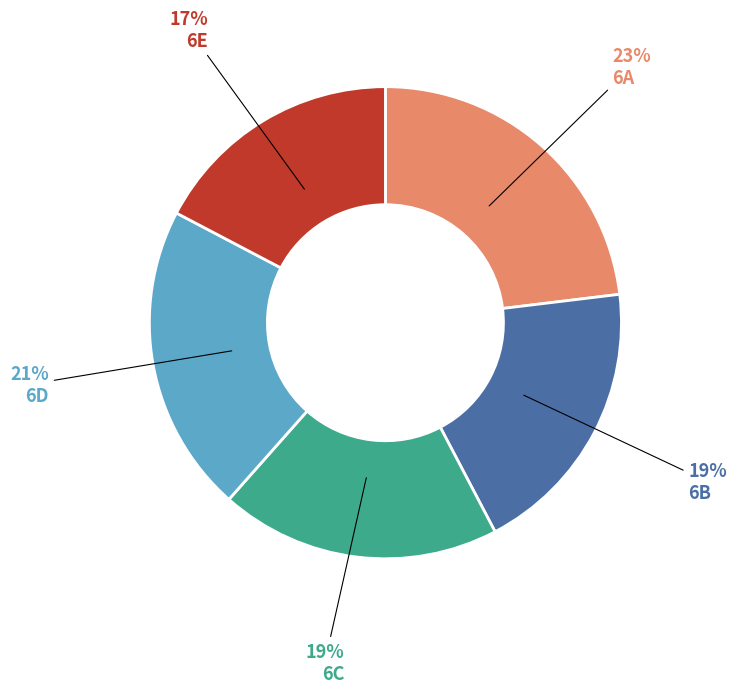

Is it true that 6E is 27% of the pie?

False